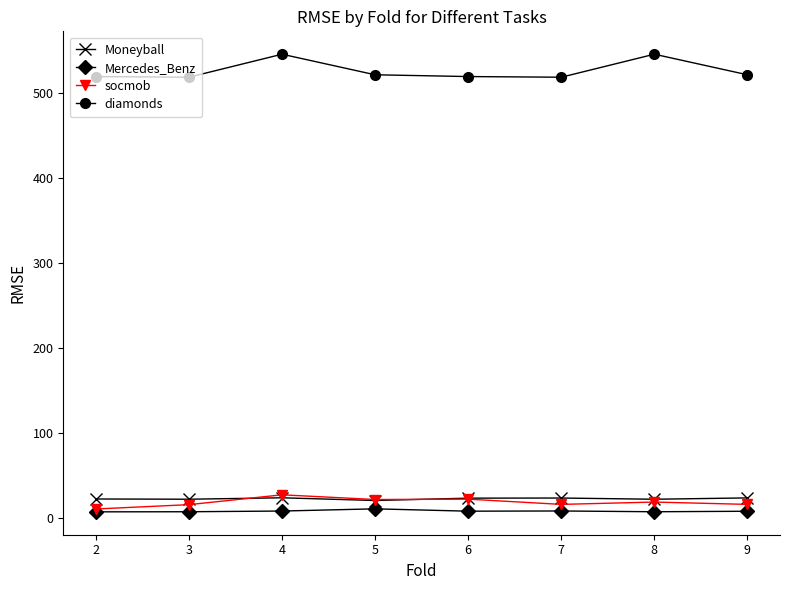

Between 2 and 8, which series saw the biggest shift?

diamonds